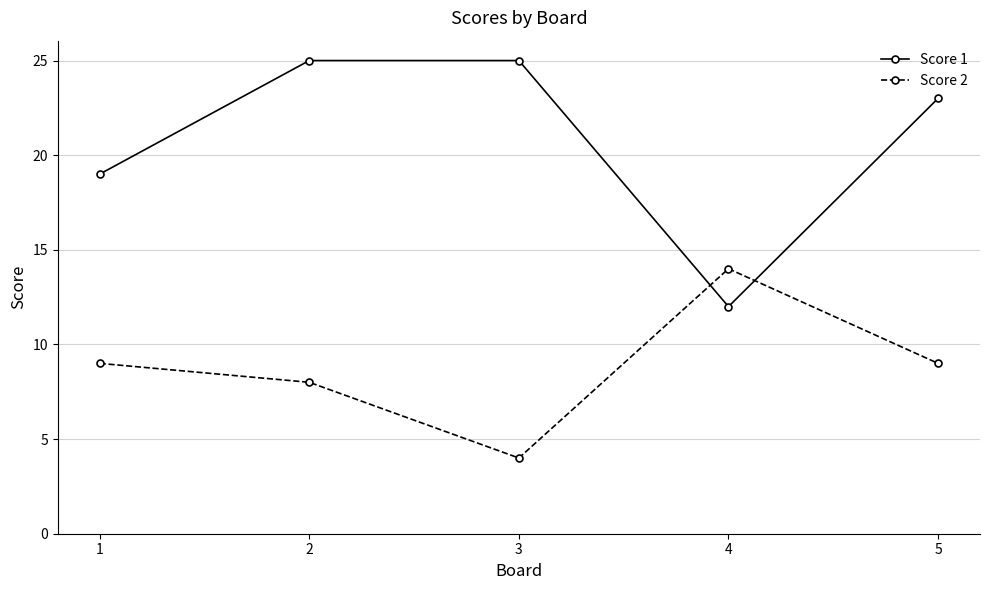

Which series has the widest spread of values?

Score 1